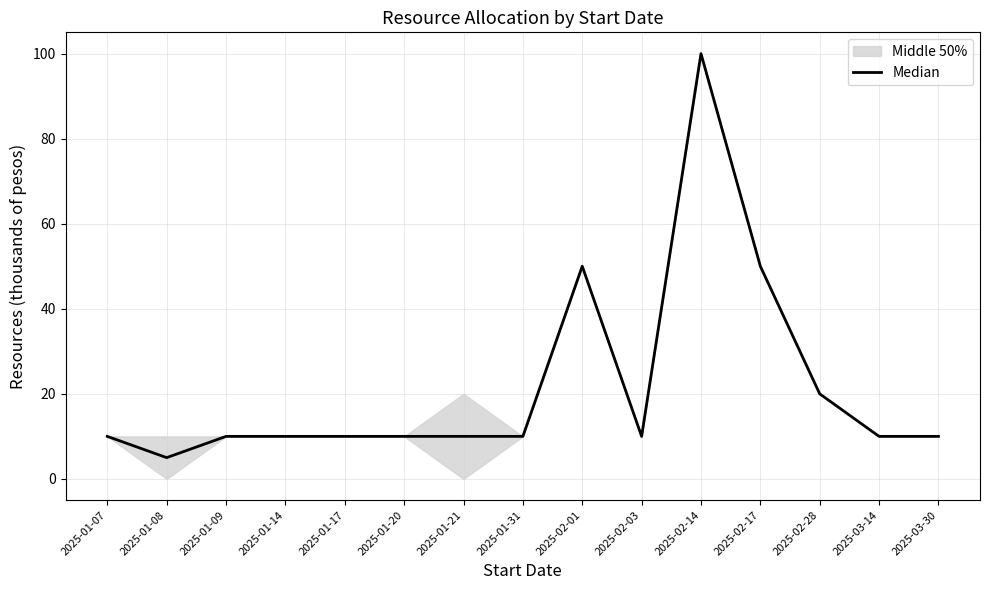

Between 2025-03-14 and 2025-01-09, which is larger?

2025-03-14